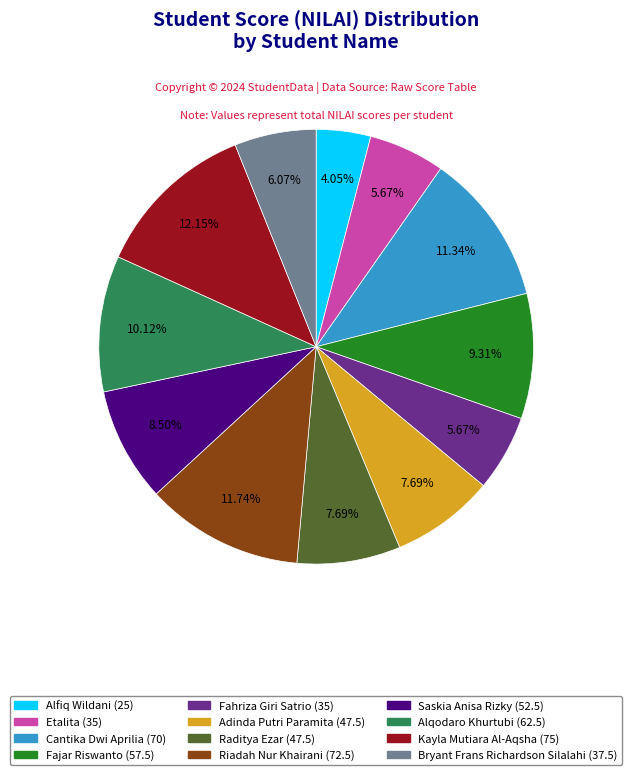

Which has a higher value, Fajar Riswanto or Etalita?

Fajar Riswanto